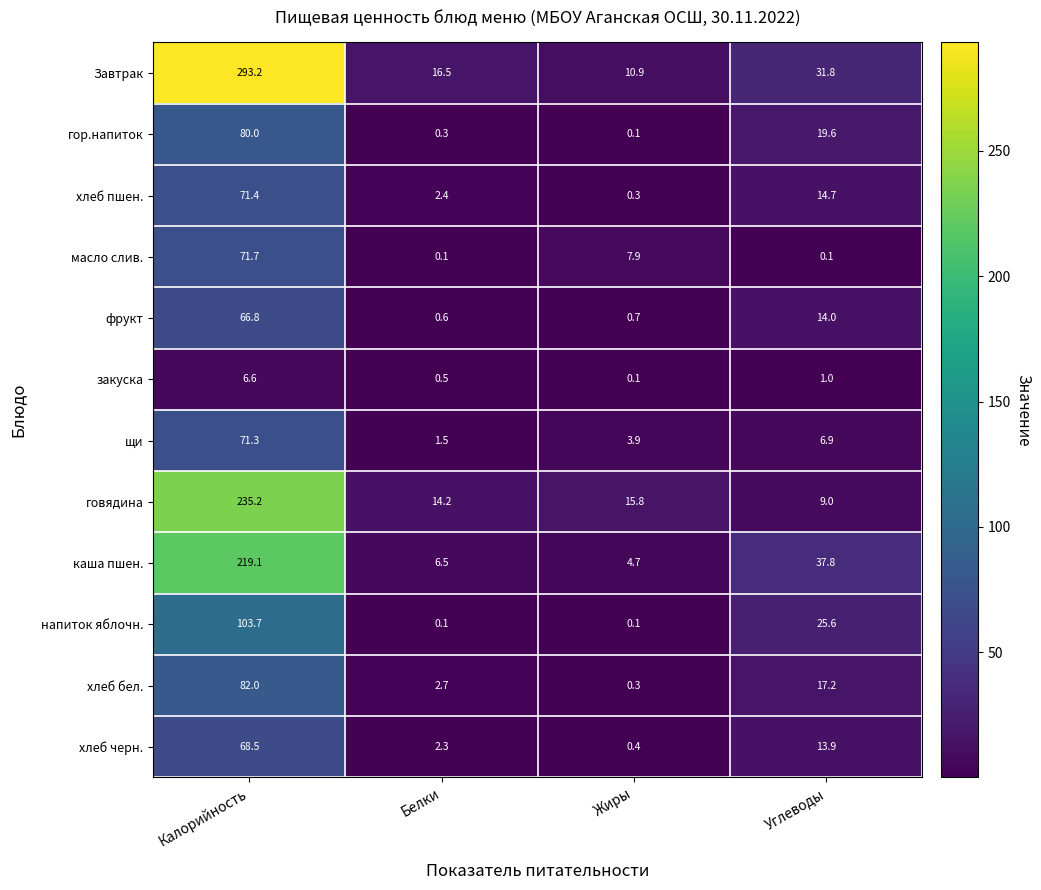

The value of Завтрак at Калорийность is 293.2. True or false?

True